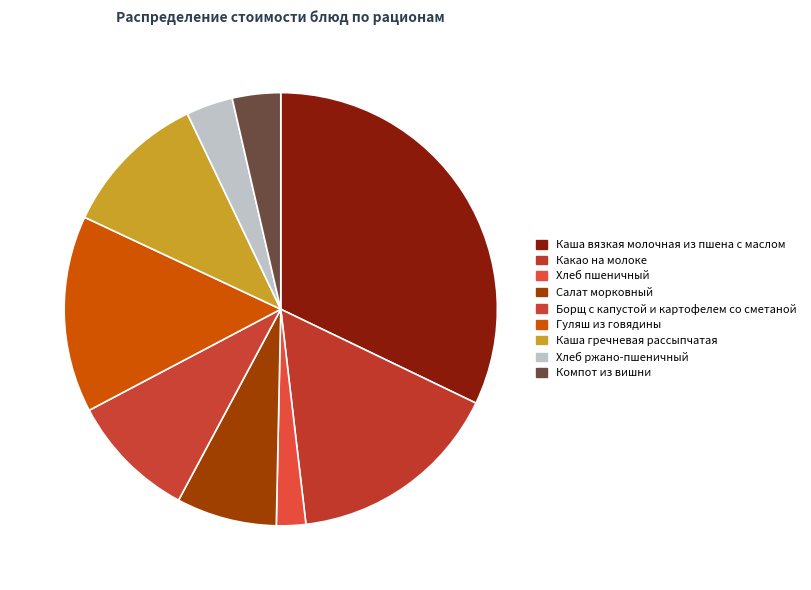

How many segments does this pie chart have?

9